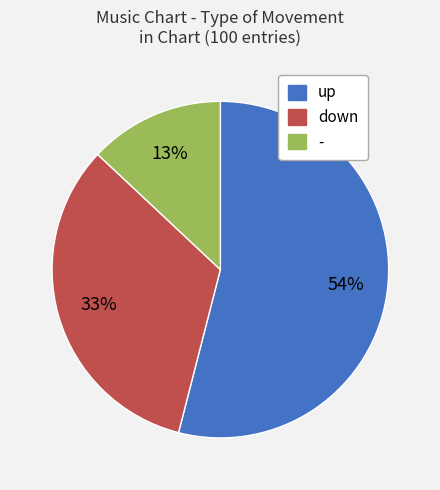

Rank the categories by value from highest to lowest.

up, down, -